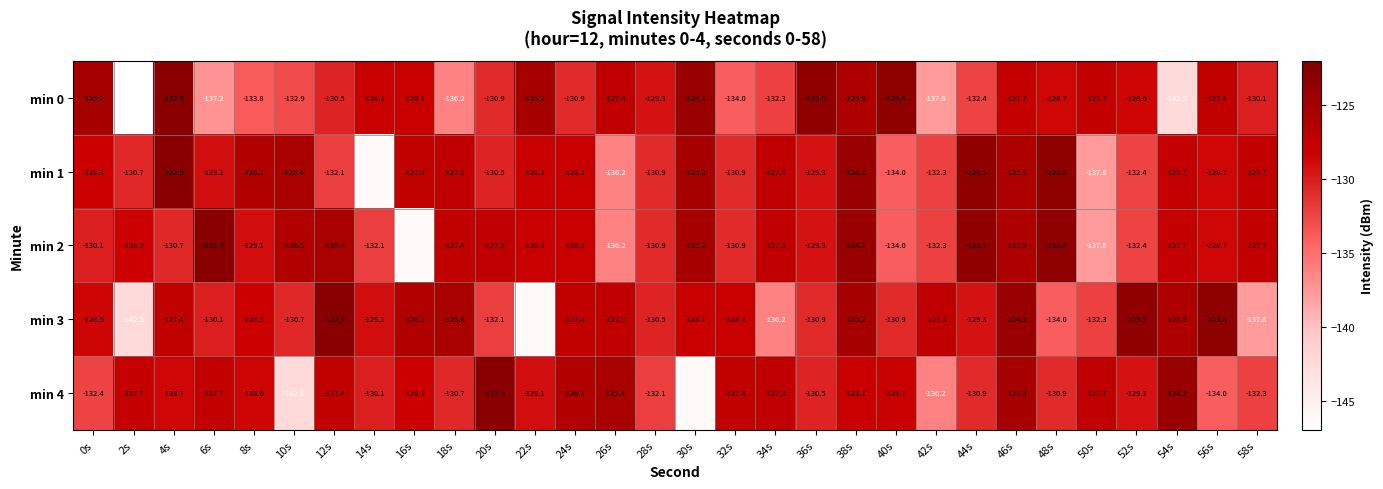

Which series has the widest spread of values?

min 0